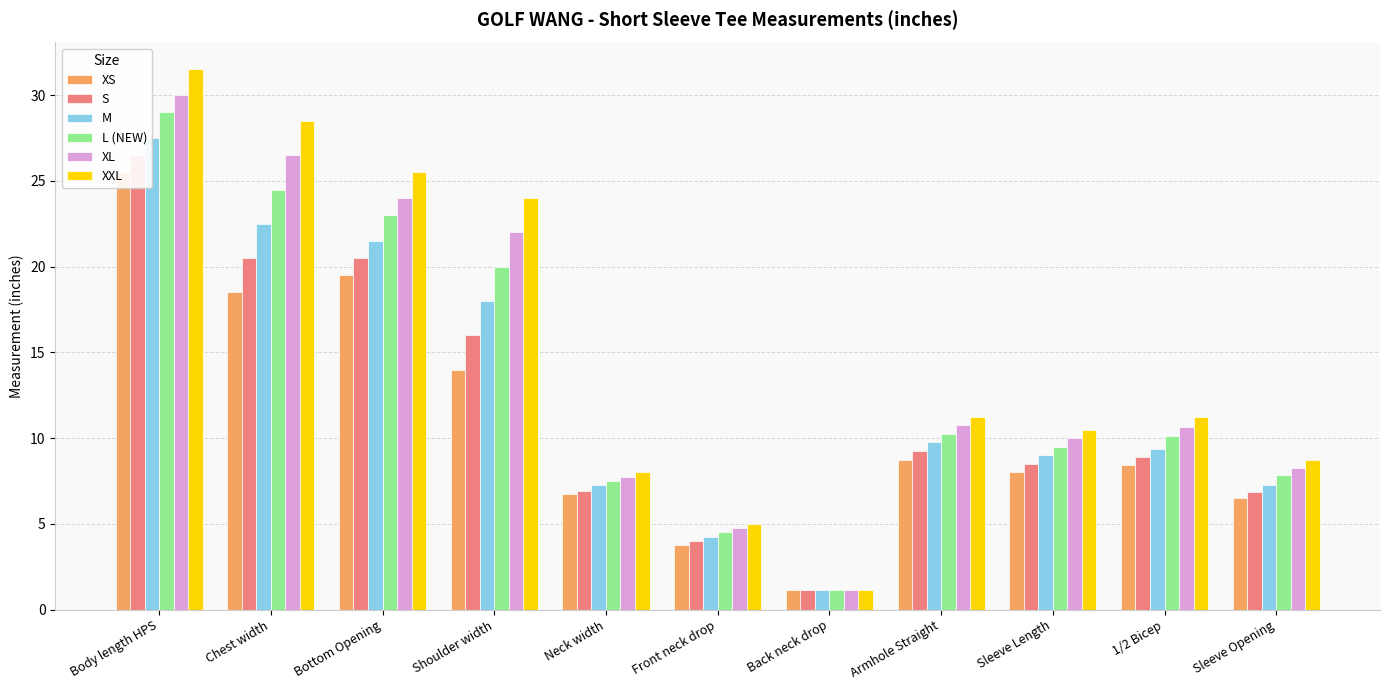

At how many categories does at least one series exceed 6?

9